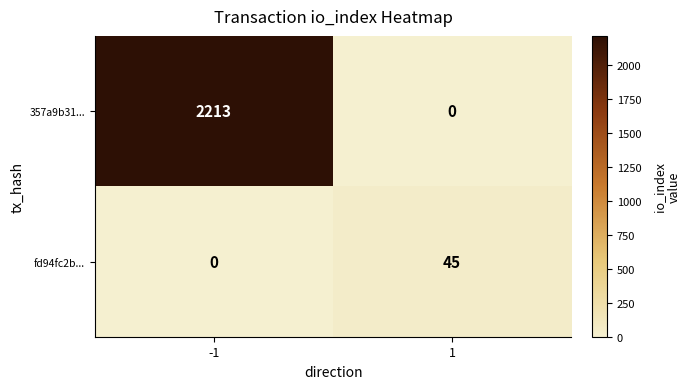

What is the sum of the fd94fc2b... values at -1 and 1?

45